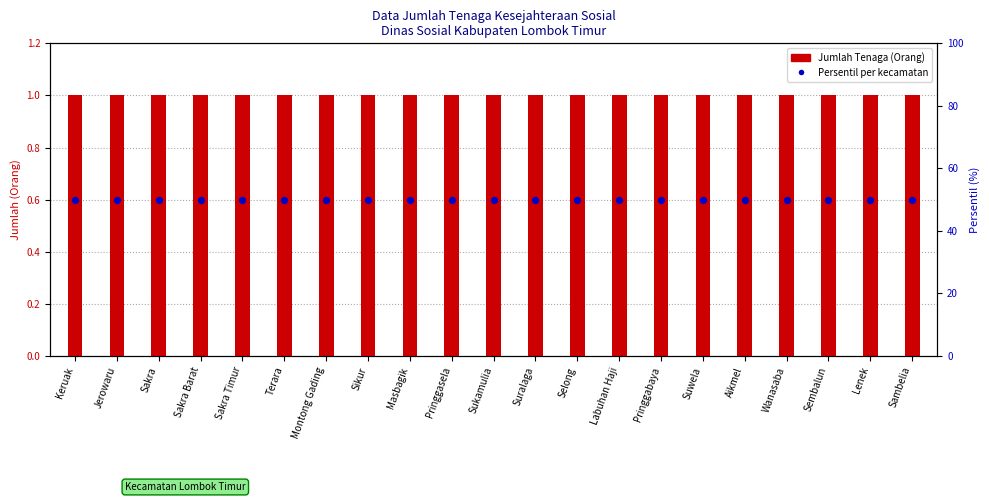

Which series has the widest spread of Y values?

Jumlah Tenaga (Orang)